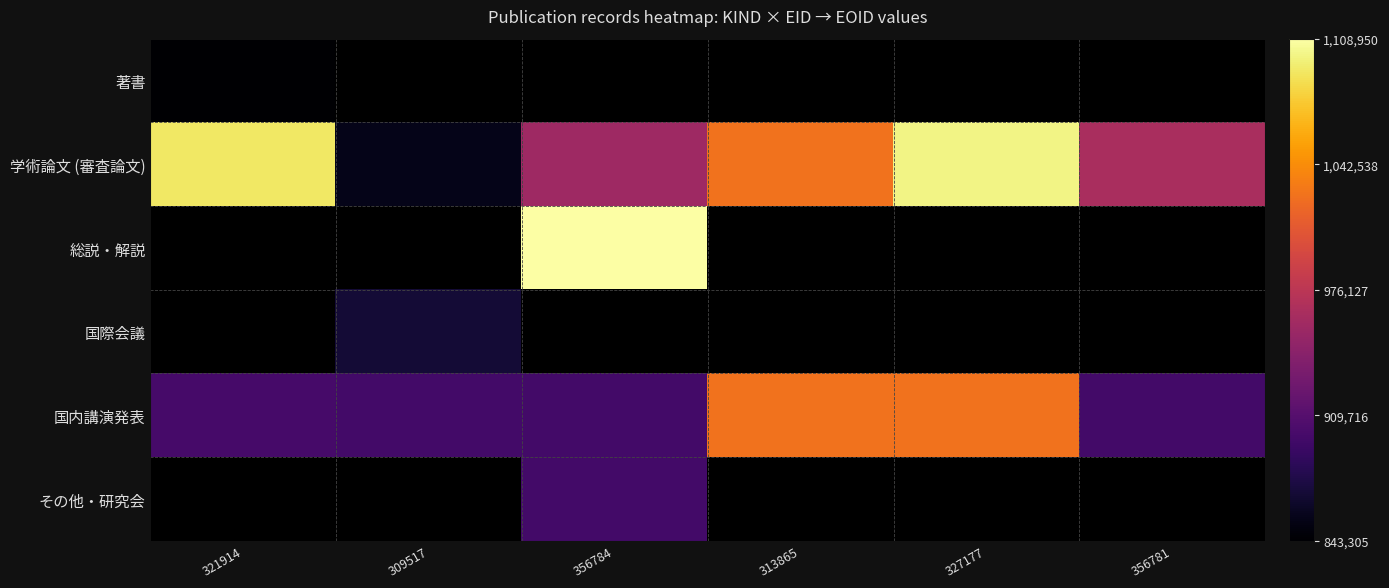

Which series has the largest range (max minus min)?

学術論文 (審査論文)